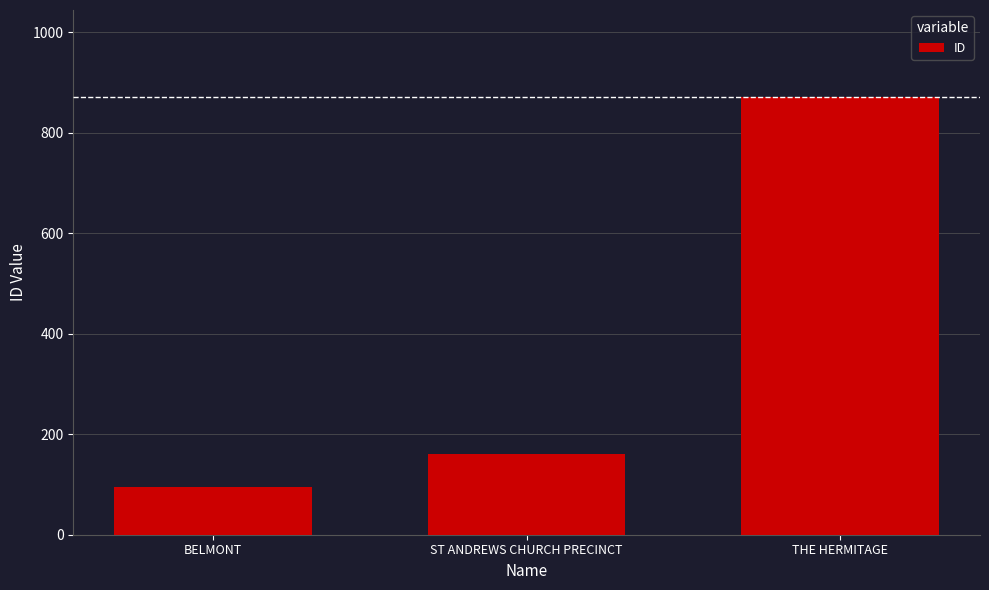

The chart shows a value of 256 at ST ANDREWS CHURCH PRECINCT. True or false?

False